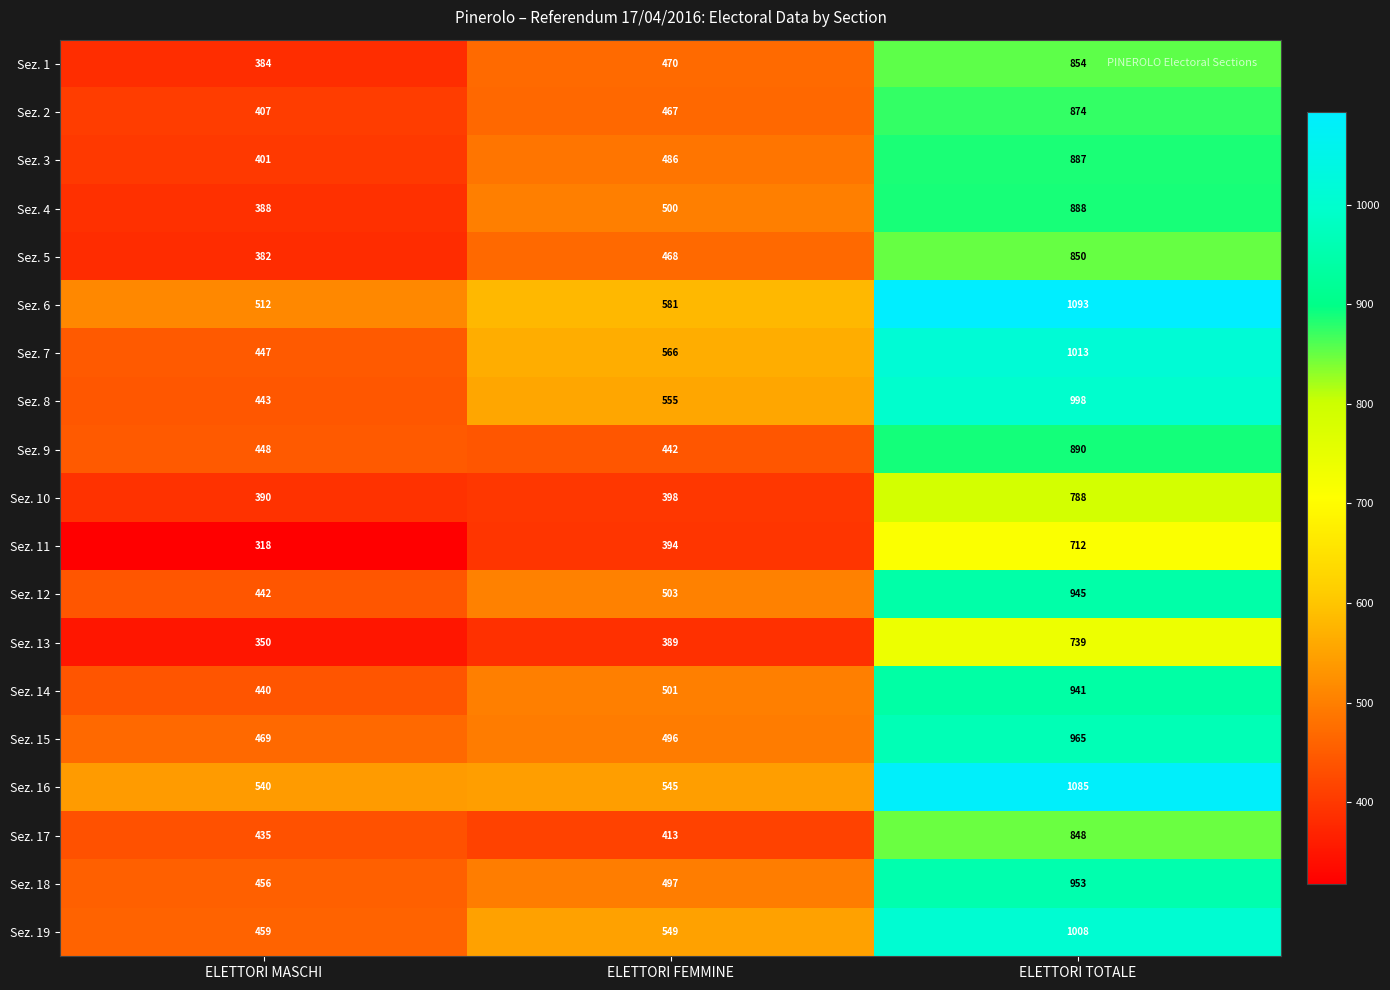

True or false: Sez. 13 has a value of 739 at ELETTORI TOTALE.

True